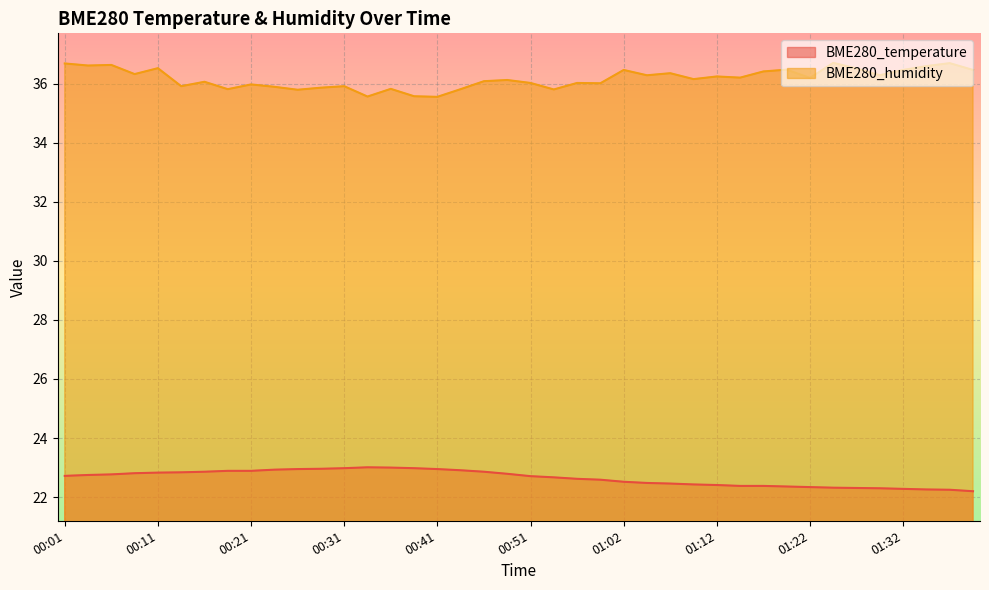

What position from the right is 01:22?

8